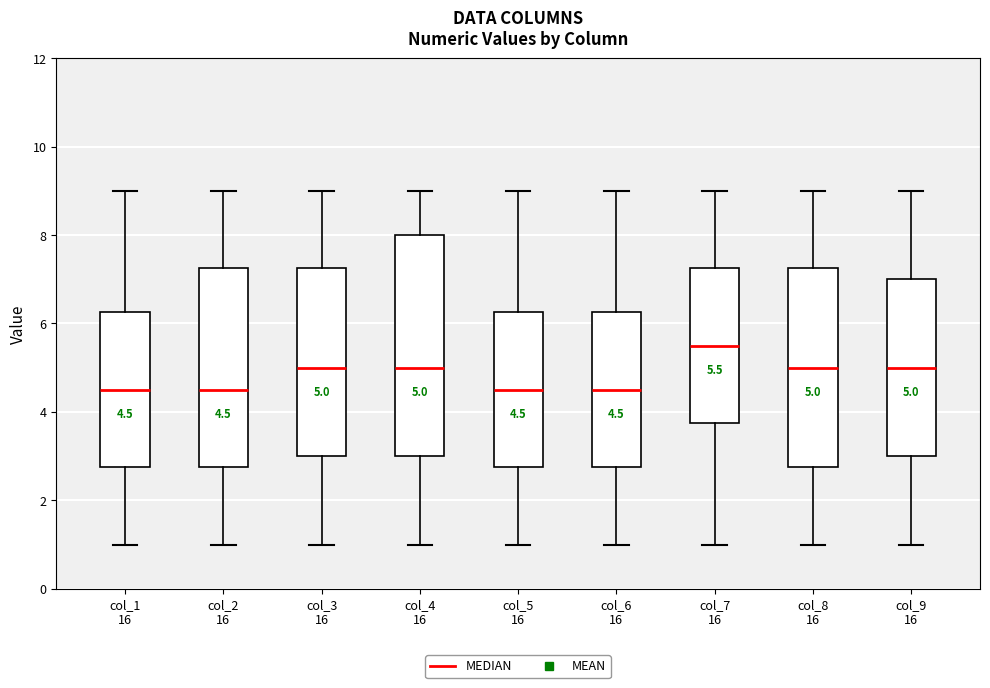

Comparing the boxes themselves (not the whiskers), which one is the tallest?

col_4 16